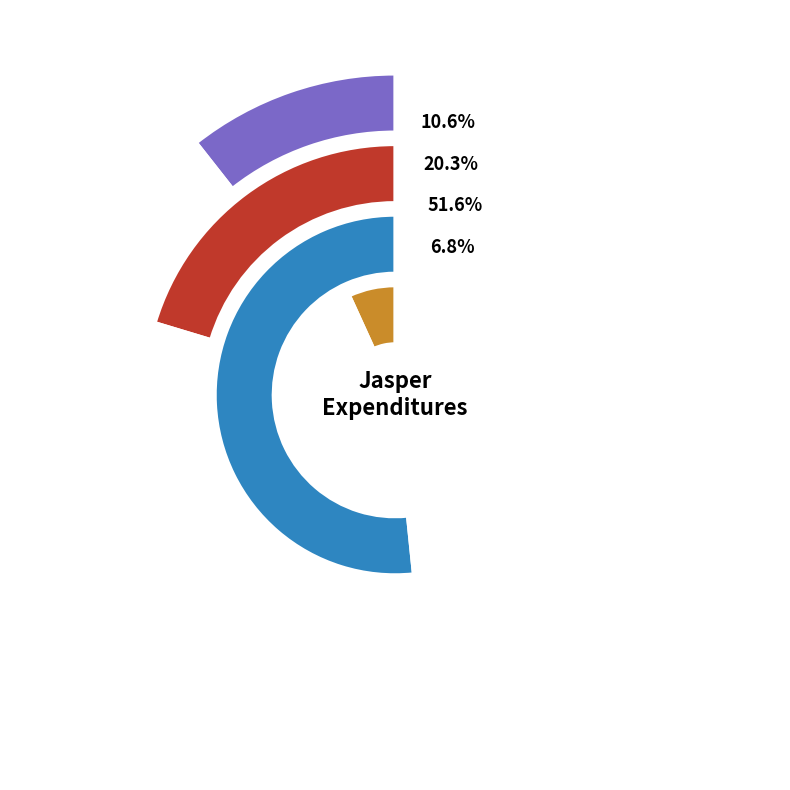

How many segments does this pie chart have?

8